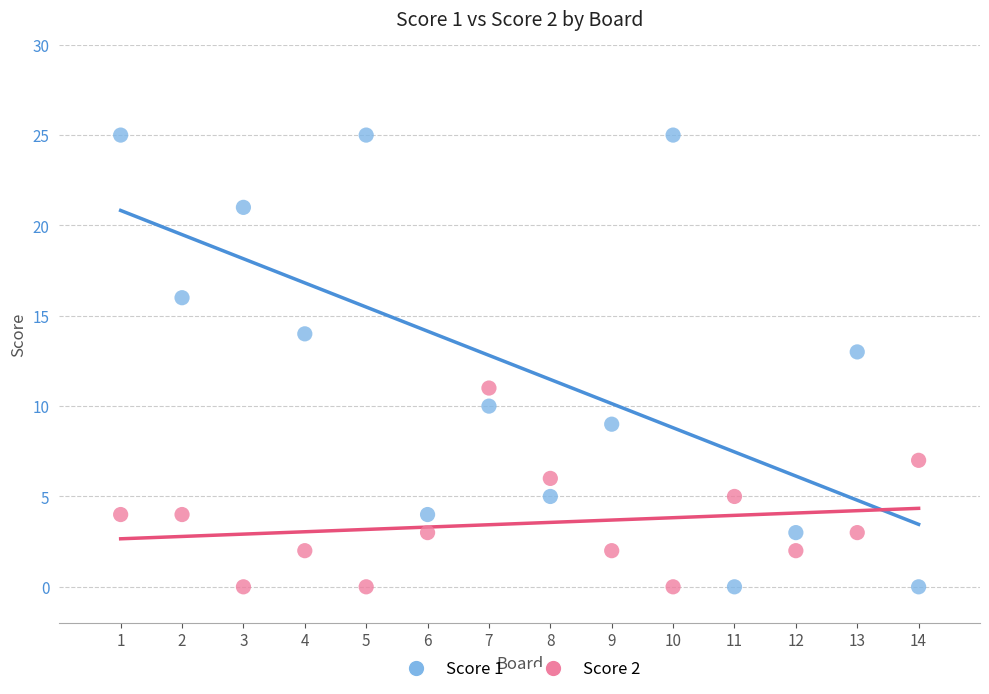

Across all data points, what is the range of Y values (max minus min)?

25